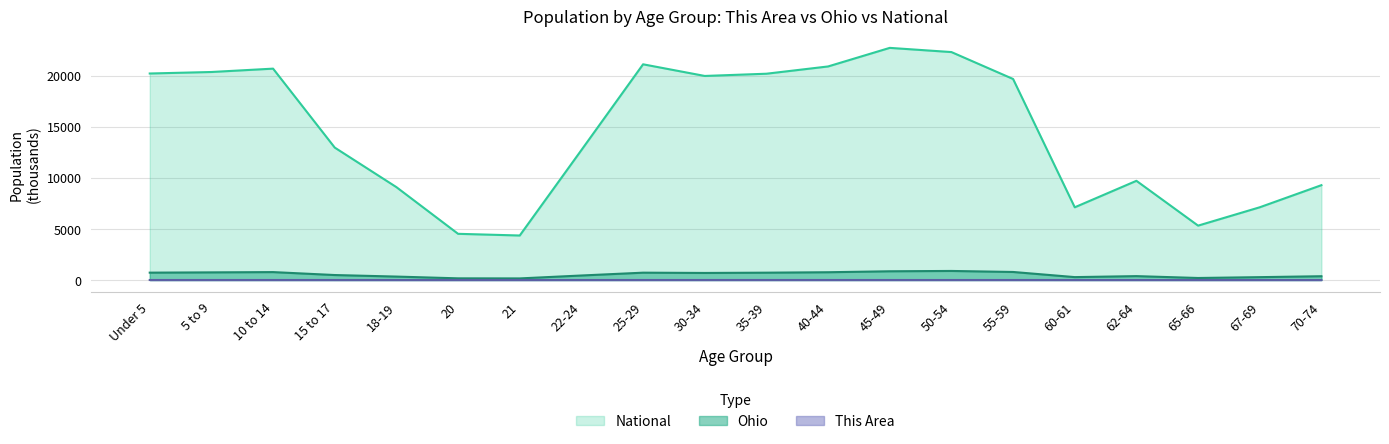

Reading left to right, transcribe all the data shown in this chart.

This Area: 1.9	1.9	1.6	0.8	0.4	0.2	0.1	0.6	1.6	1.9	1.9	1.7	1.7	1.7	1.5	0.5	0.7	0.4	0.5	0.6
Ohio: 720.9	747.9	774.7	487.3	336.4	164.0	157.0	442.1	718.6	691.3	718.5	761.4	855.1	887.1	786.9	284.4	381.0	198.3	280.5	371.4
National: 20201.4	20348.7	20677.2	12954.3	9086.1	4519.1	4354.3	12712.6	21101.8	19962.1	20179.6	20891.0	22708.6	22298.1	19664.8	7113.7	9704.2	5319.9	7115.4	9278.2